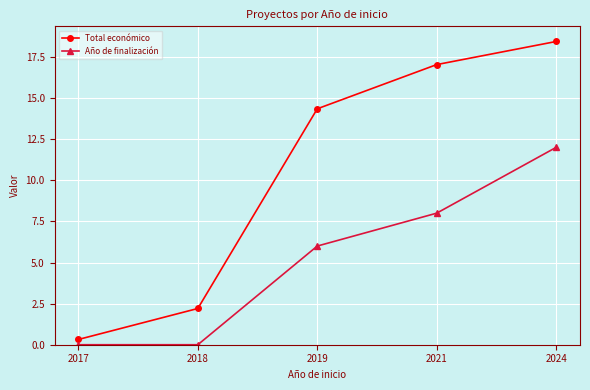

At 2019, list the series in order from smallest to largest.

Año de finalización, Total económico